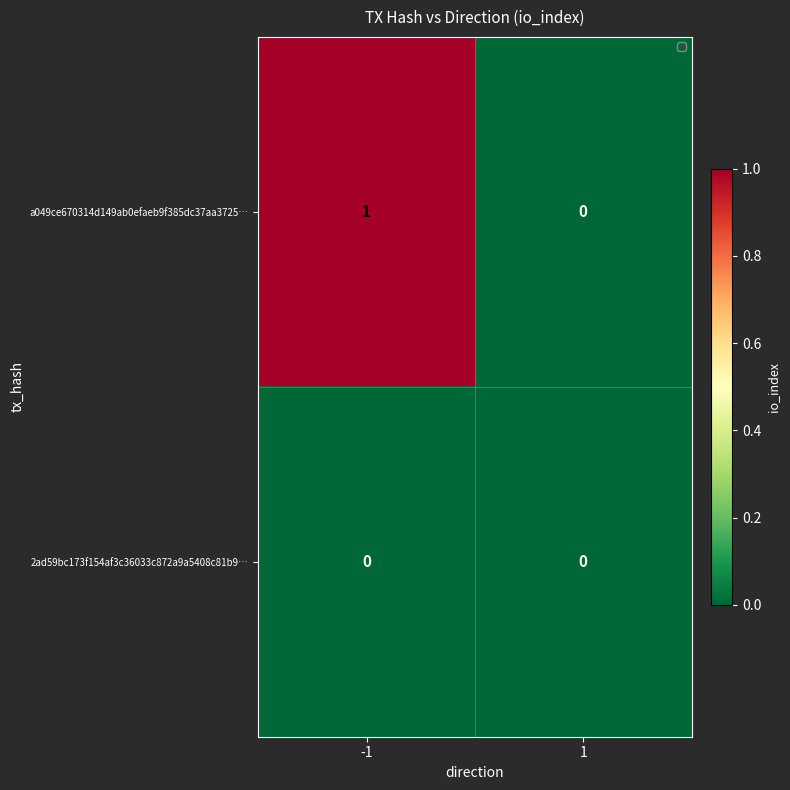

Reading left to right, list all the values displayed in this chart.

a049ce670314d149ab0efaeb9f385dc37aa3725…: 1	0
2ad59bc173f154af3c36033c872a9a5408c81b9…: 0	0